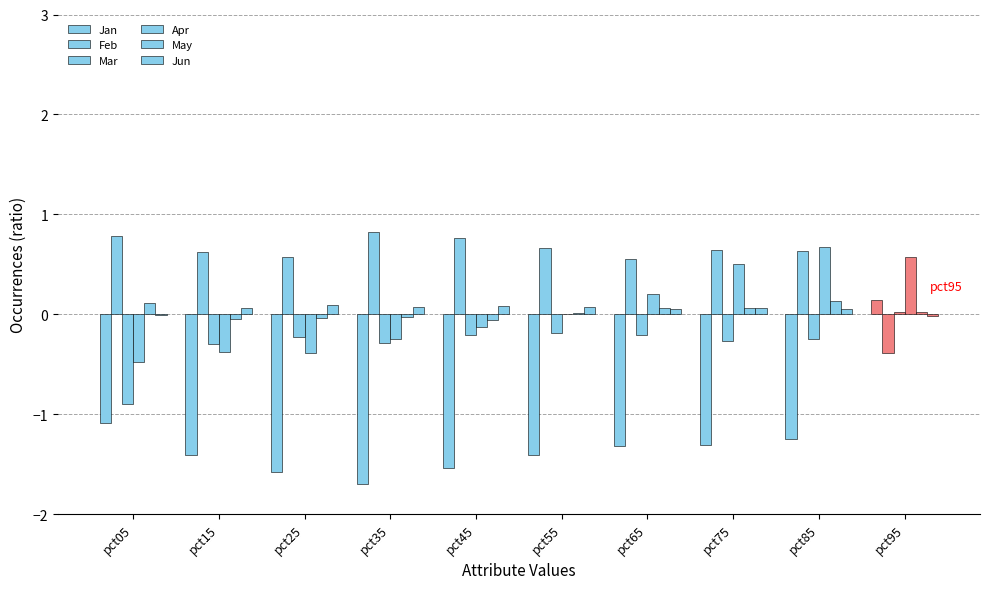

Which label corresponds to the smallest value in the chart?

pct35